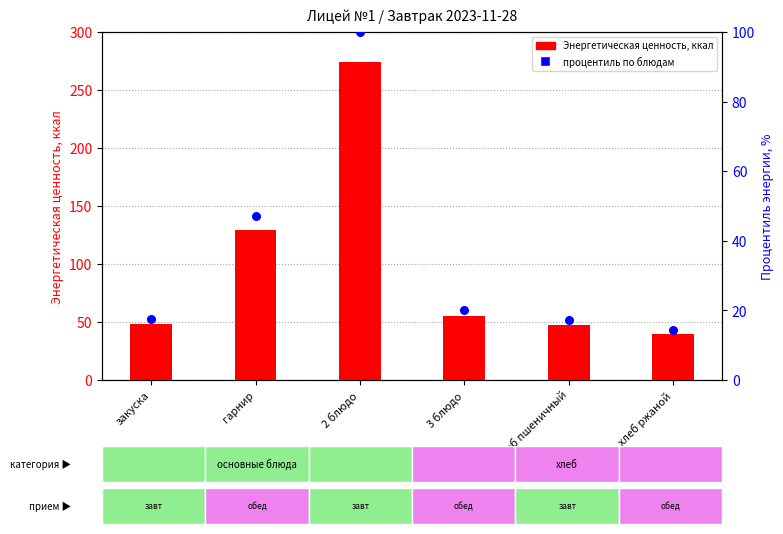

At how many categories does at least one series exceed 123?

2